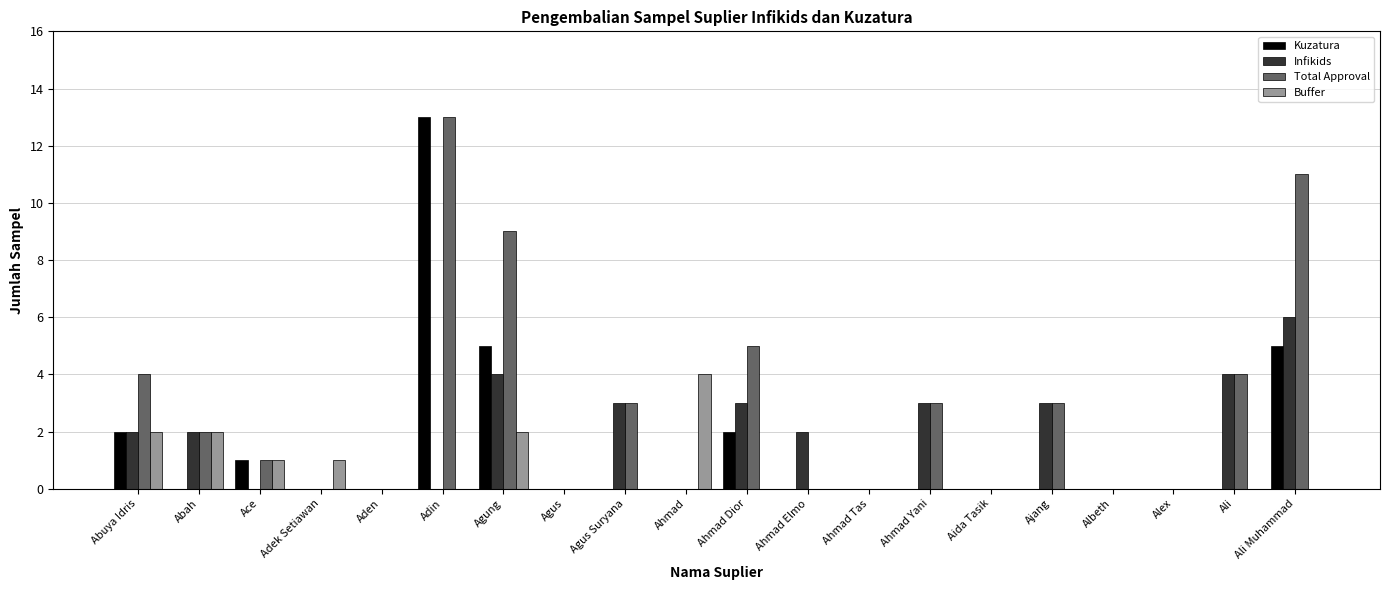

Reading left to right, extract all data points from this chart.

Kuzatura: Abuya Idris=2	Abah=0	Ace=1	Adek Setiawan=0	Aden=0	Adin=13	Agung=5	Agus=0	Agus Suryana=0	Ahmad=0	Ahmad Dior=2	Ahmad Elmo=0	Ahmad Tas=0	Ahmad Yani=0	Aida Tasik=0	Ajang=0	Albeth=0	Alex=0	Ali=0	Ali Muhammad=5
Infikids: Abuya Idris=2	Abah=2	Ace=0	Adek Setiawan=0	Aden=0	Adin=0	Agung=4	Agus=0	Agus Suryana=3	Ahmad=0	Ahmad Dior=3	Ahmad Elmo=2	Ahmad Tas=0	Ahmad Yani=3	Aida Tasik=0	Ajang=3	Albeth=0	Alex=0	Ali=4	Ali Muhammad=6
Total Approval: Abuya Idris=4	Abah=2	Ace=1	Adek Setiawan=0	Aden=0	Adin=13	Agung=9	Agus=0	Agus Suryana=3	Ahmad=0	Ahmad Dior=5	Ahmad Elmo=0	Ahmad Tas=0	Ahmad Yani=3	Aida Tasik=0	Ajang=3	Albeth=0	Alex=0	Ali=4	Ali Muhammad=11
Buffer: Abuya Idris=2	Abah=2	Ace=1	Adek Setiawan=1	Aden=0	Adin=0	Agung=2	Agus=0	Agus Suryana=0	Ahmad=4	Ahmad Dior=0	Ahmad Elmo=0	Ahmad Tas=0	Ahmad Yani=0	Aida Tasik=0	Ajang=0	Albeth=0	Alex=0	Ali=0	Ali Muhammad=0